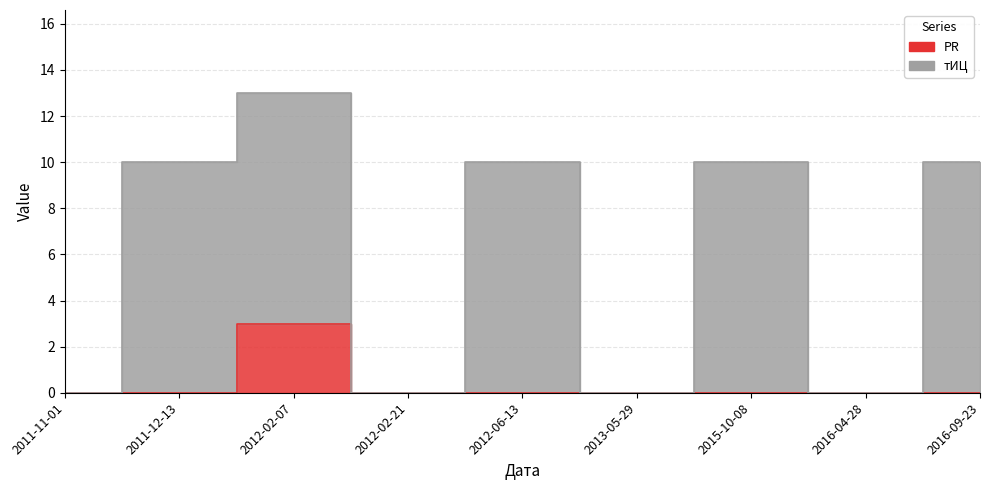

What is the difference between the second highest and second lowest values in the тИЦ series?

10